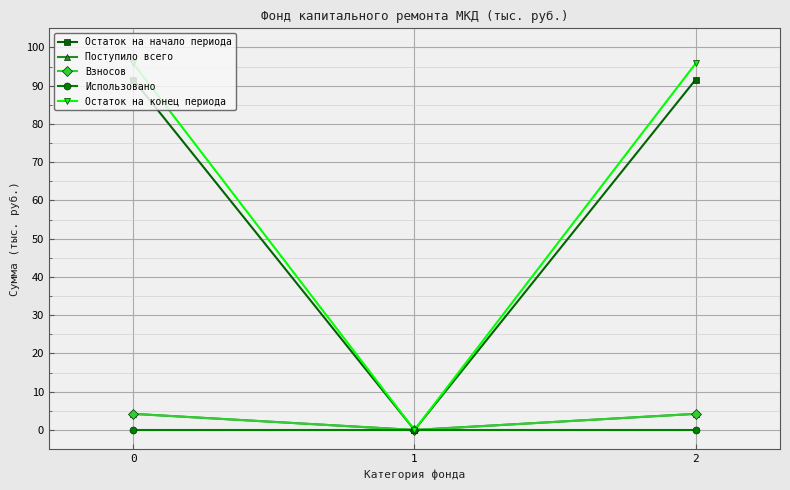

Is this an area chart (filled region under the line)?

No